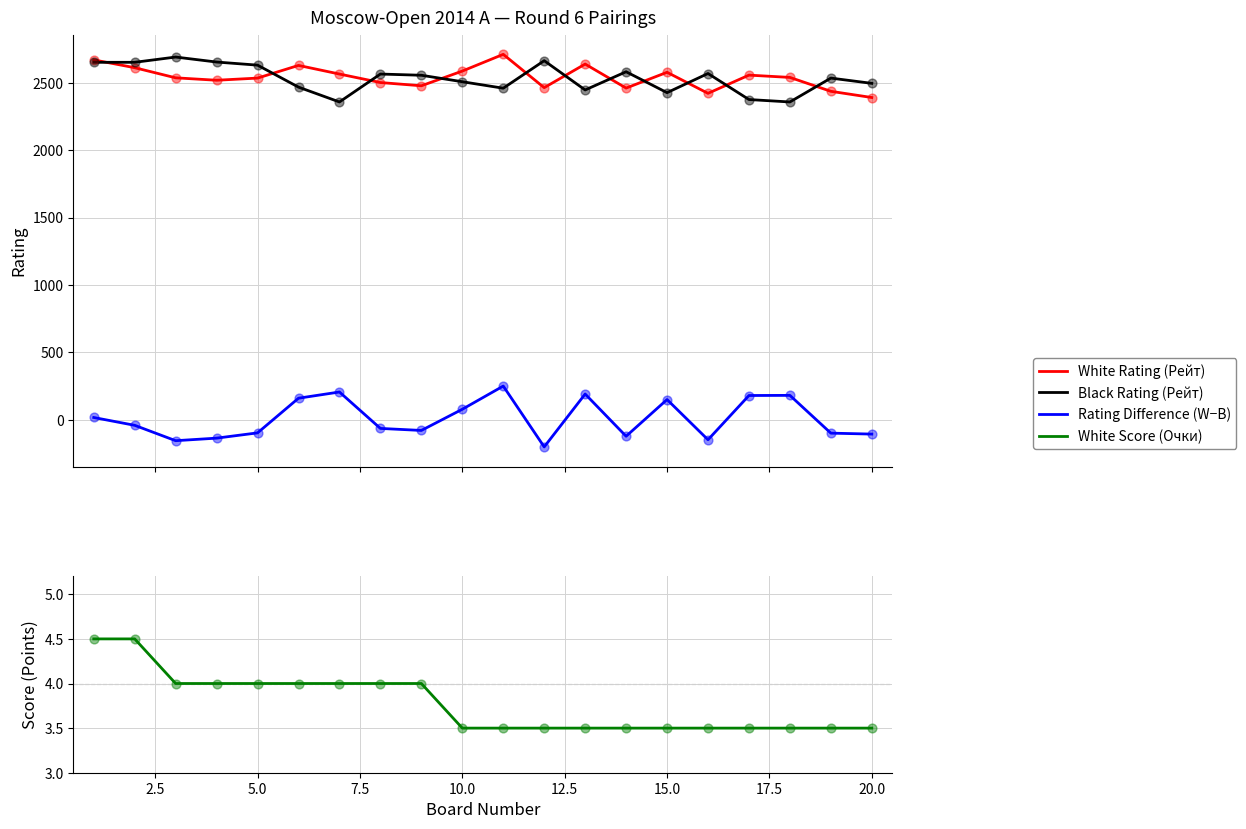

What are all the series names shown in the legend?

White Rating (Рейт), Black Rating (Рейт), Rating Difference (W−B), White Score (Очки)